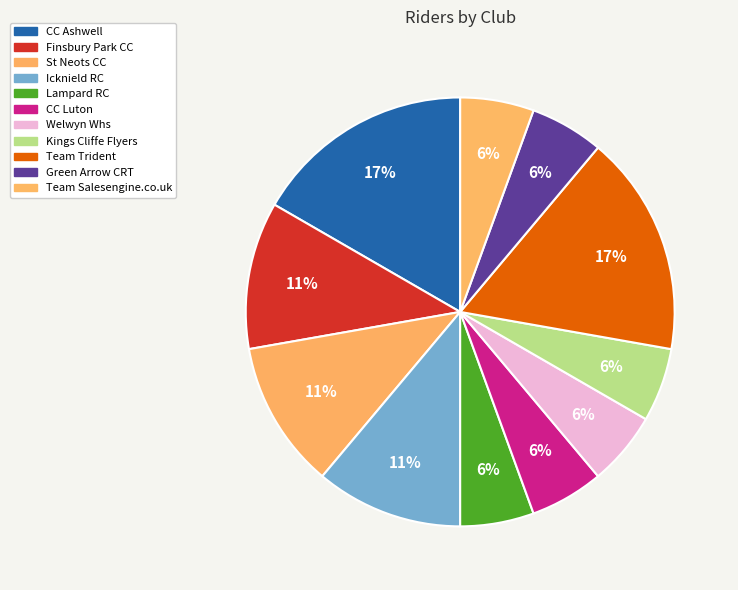

How many slices are in this pie chart?

11